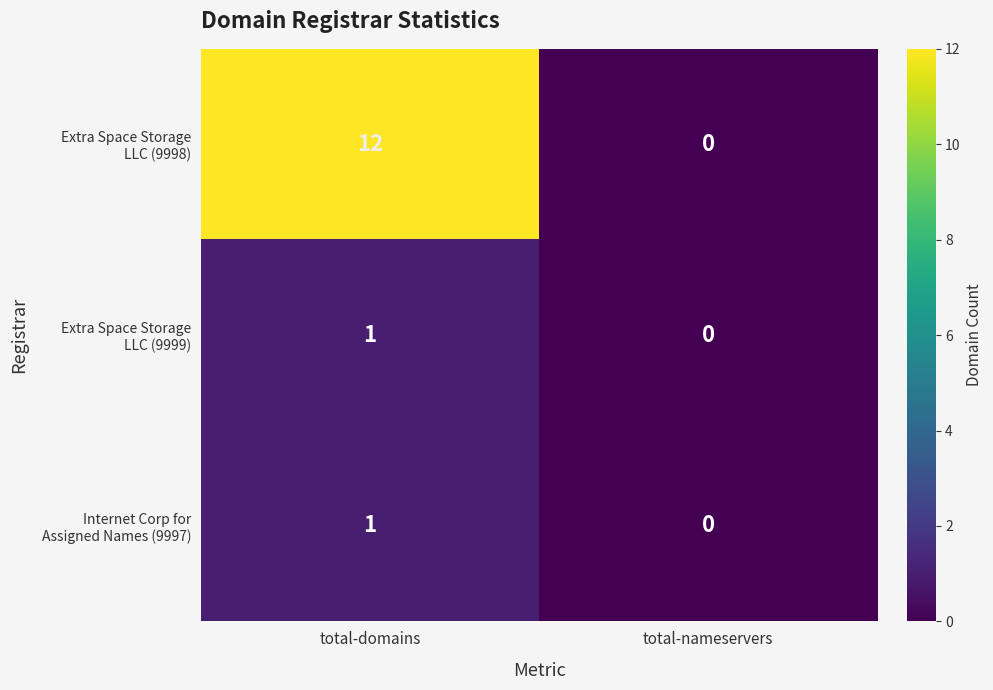

At which category is the sum across all series the highest?

total-domains